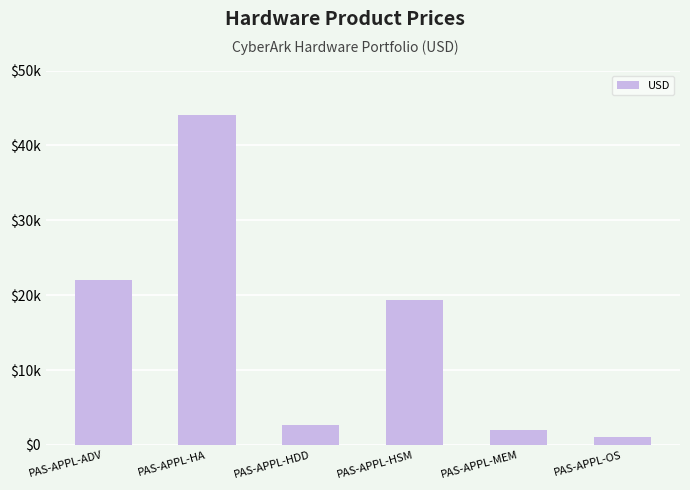

The chart shows a value of 2600 at PAS-APPL-HDD. True or false?

True